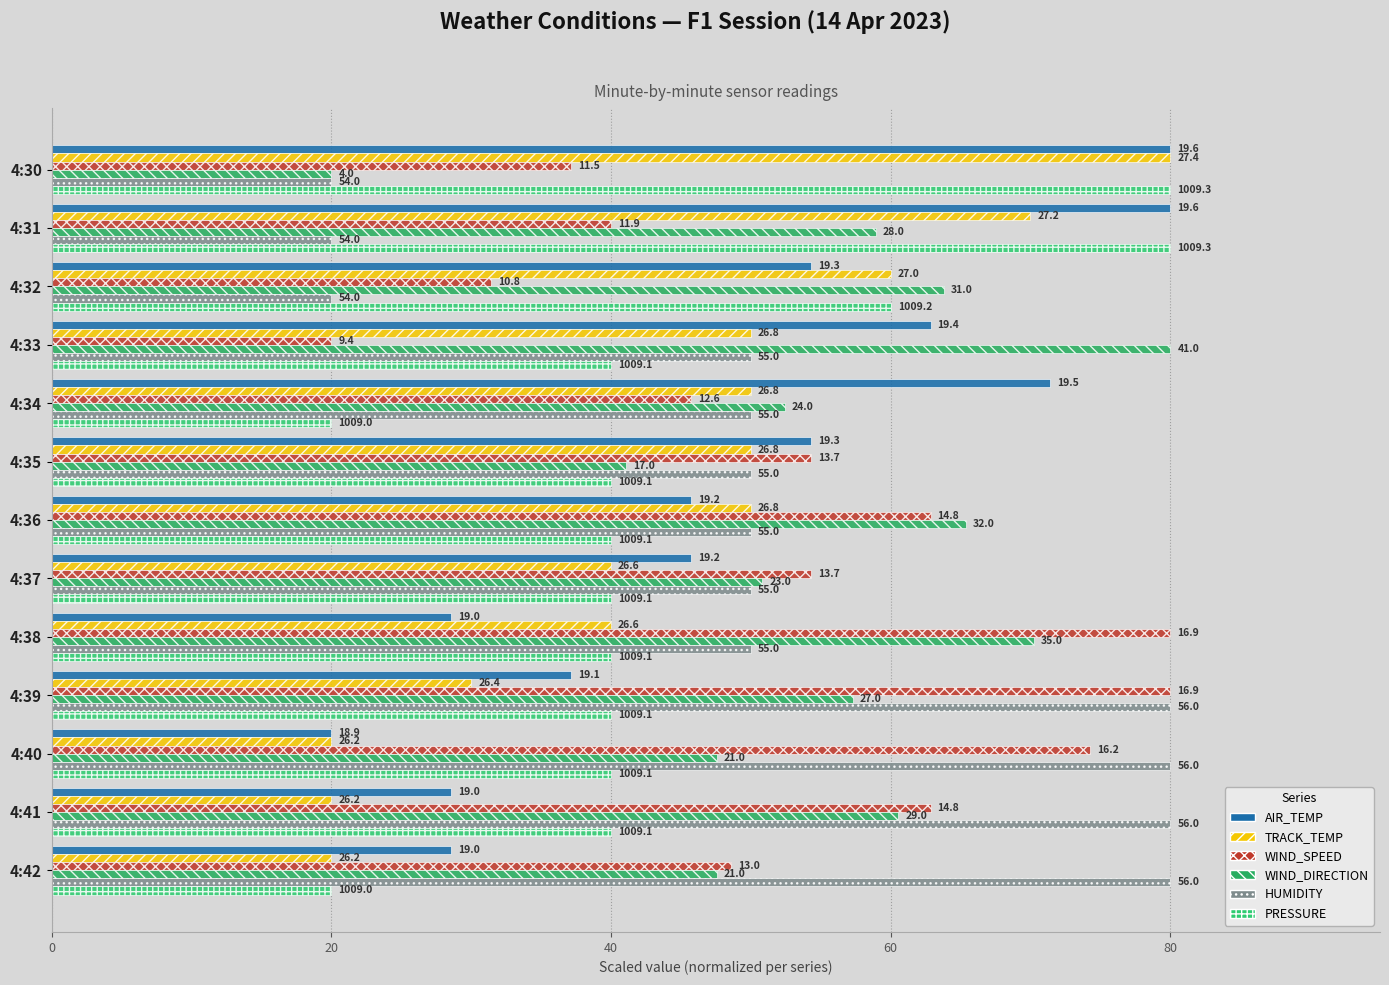

How many values in the AIR_TEMP series exceed 45?

8